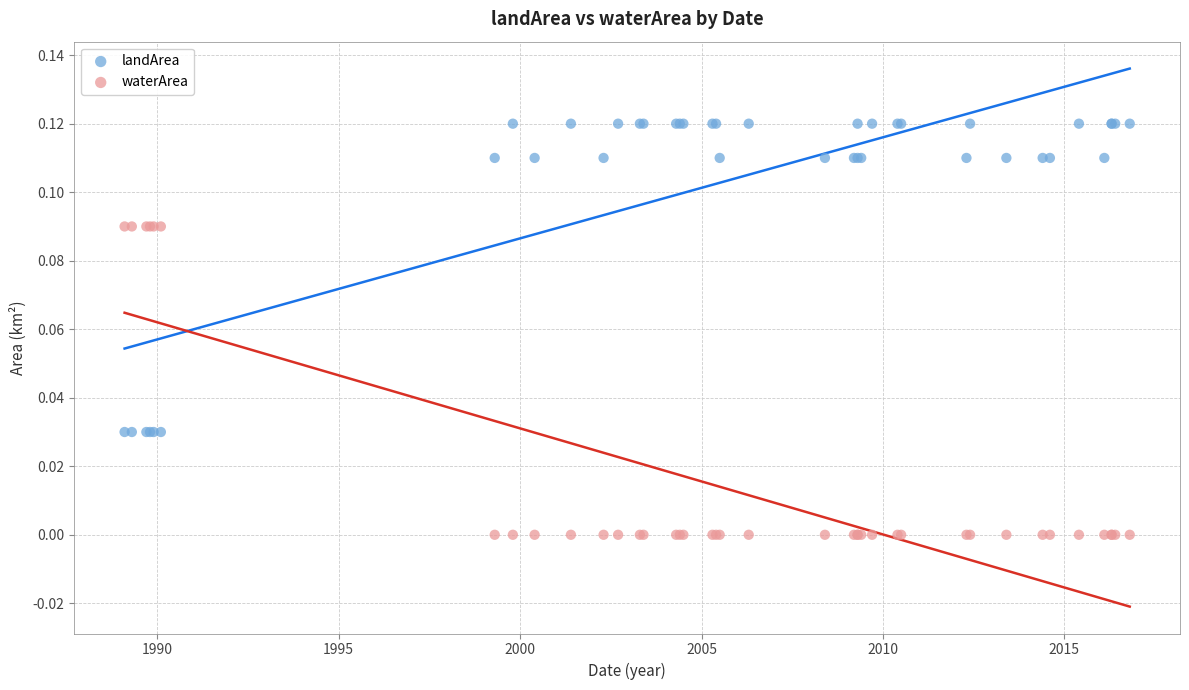

Which series contains the lowest Y value?

waterArea